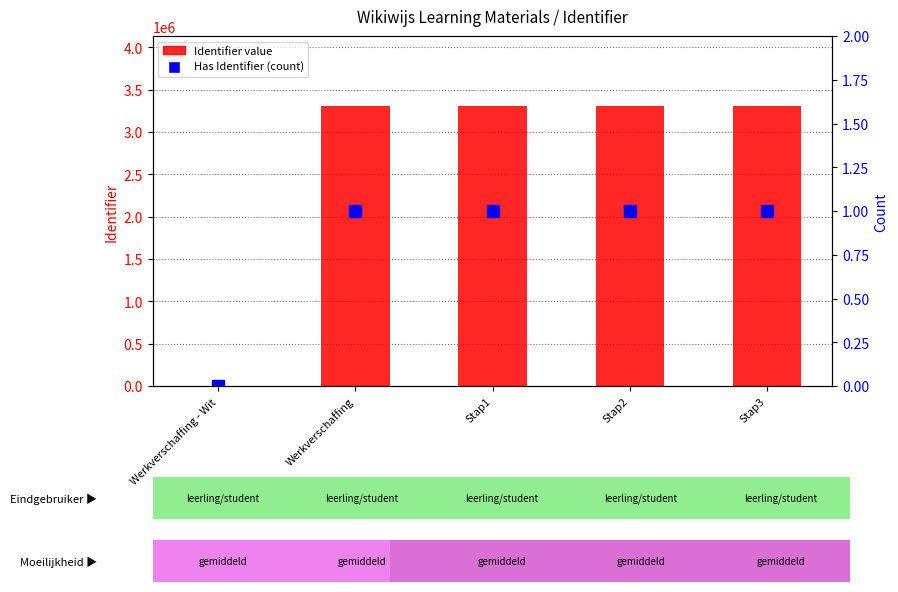

Which series has the largest range (max minus min)?

Identifier value